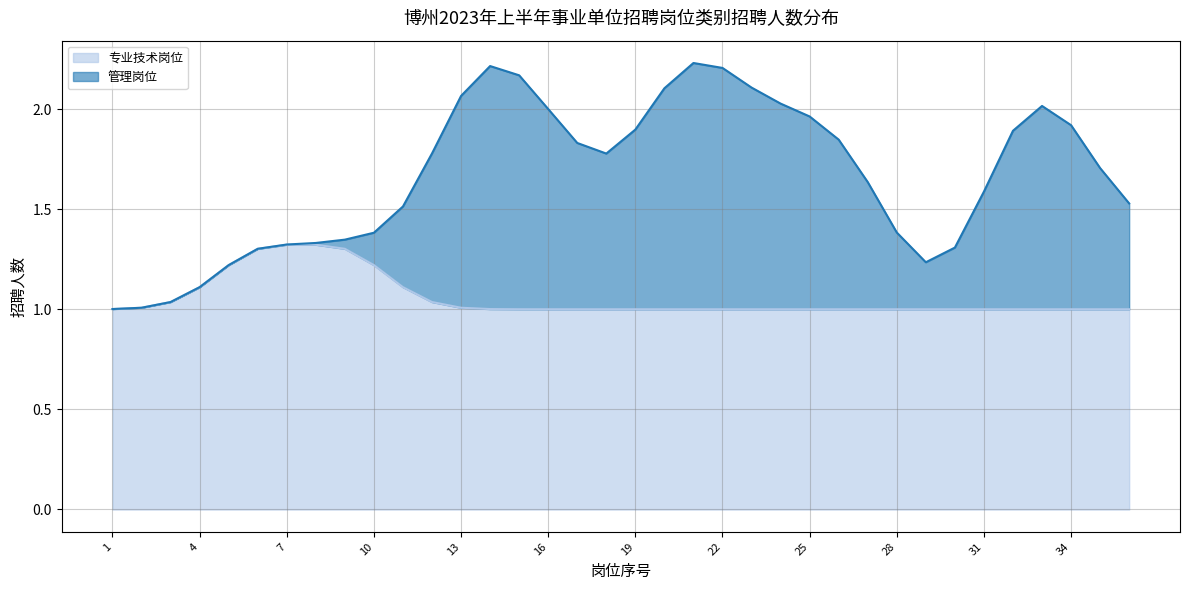

The 专业技术岗位 series shows 1.0 at 13. True or false?

True